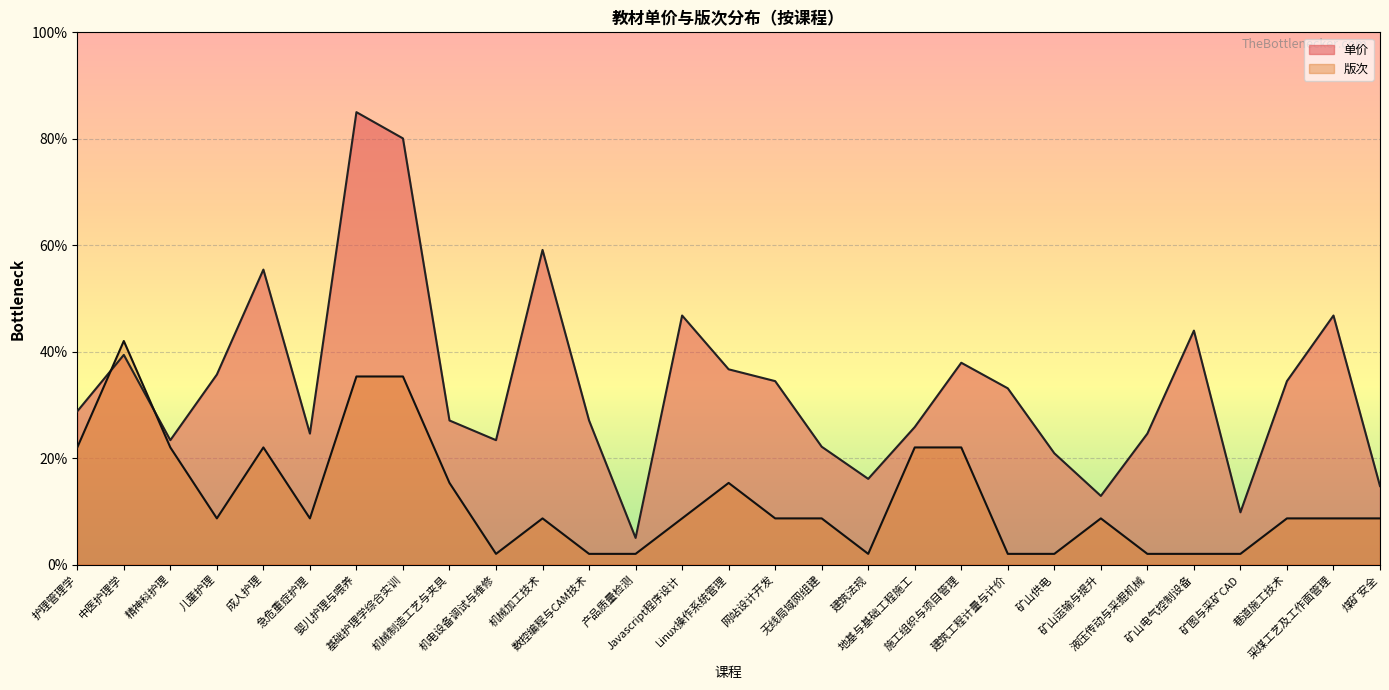

Rank the categories by 单价 value from lowest to highest.

产品质量检测, 矿图与采矿CAD, 矿山运输与提升, 煤矿安全, 建筑法规, 矿山供电, 无线局域网组建, 精神科护理, 机电设备调试与维修, 急危重症护理, 液压传动与采掘机械, 地基与基础工程施工, 机械制造工艺与夹具, 数控编程与CAM技术, 护理管理学, 建筑工程计量与计价, 网站设计开发, 巷道施工技术, 儿童护理, Linux操作系统管理, 施工组织与项目管理, 中医护理学, 矿山电气控制设备, Javascript程序设计, 采煤工艺及工作面管理, 成人护理, 机械加工技术, 基础护理学综合实训, 婴儿护理与喂养